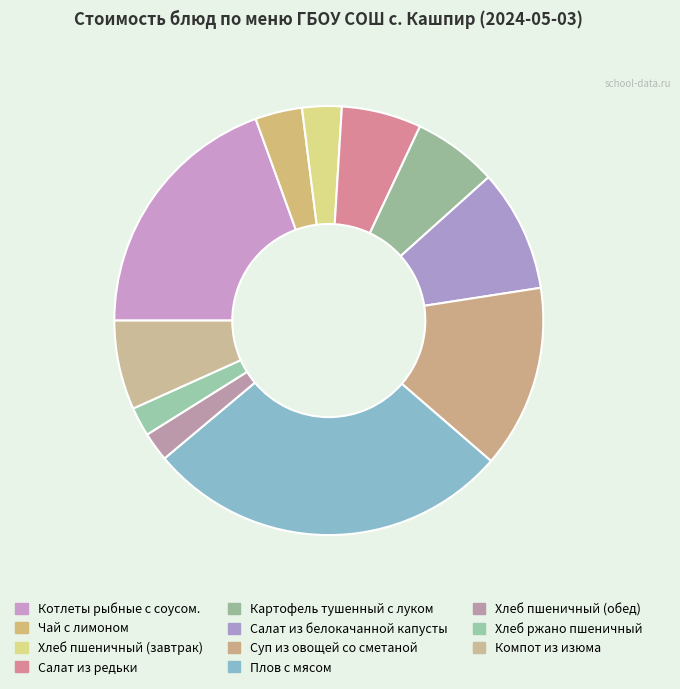

The Суп из овощей со сметаной slice represents 29% of the pie. True or false?

False